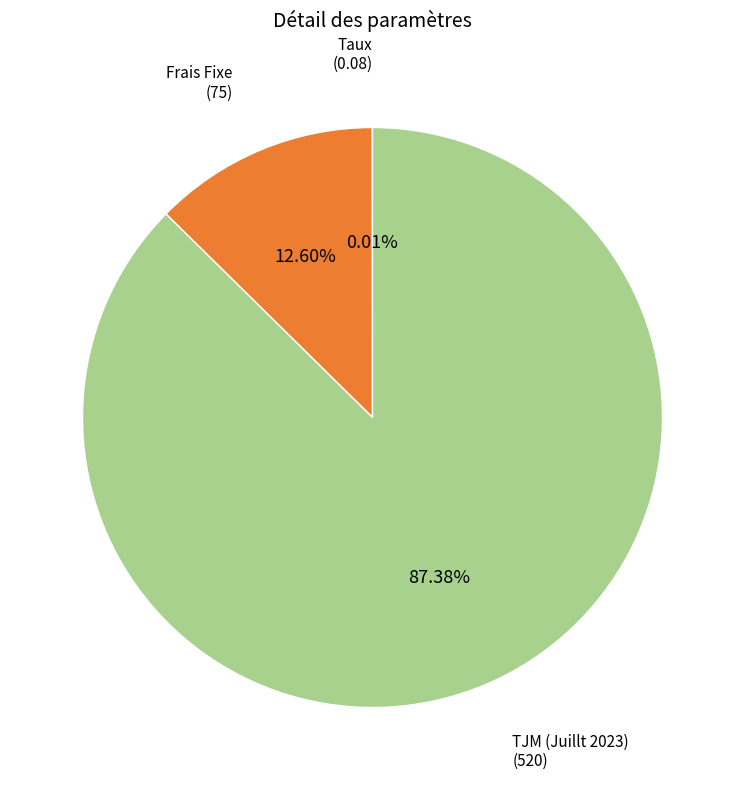

Is the sum of TJM (Juillt 2023) and Frais Fixe greater than half?

Yes